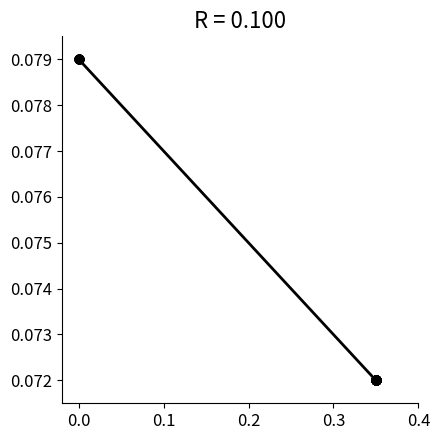

Does the chart have visible grid lines?

No